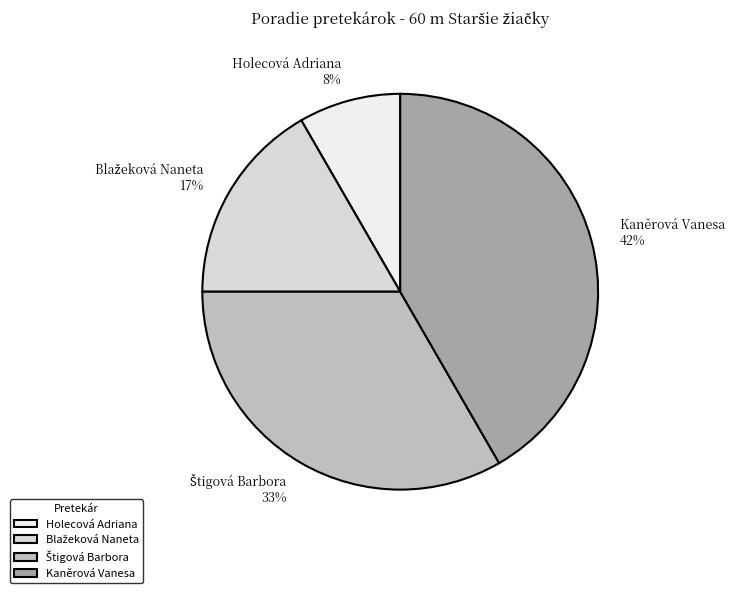

Is it true that Holecová Adriana is 2% of the pie?

False